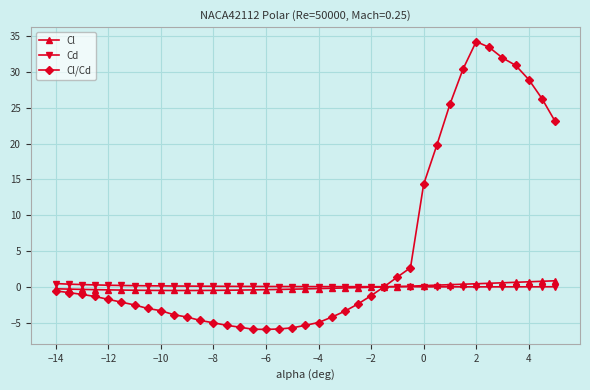

At how many categories does at least one series exceed 24?

8